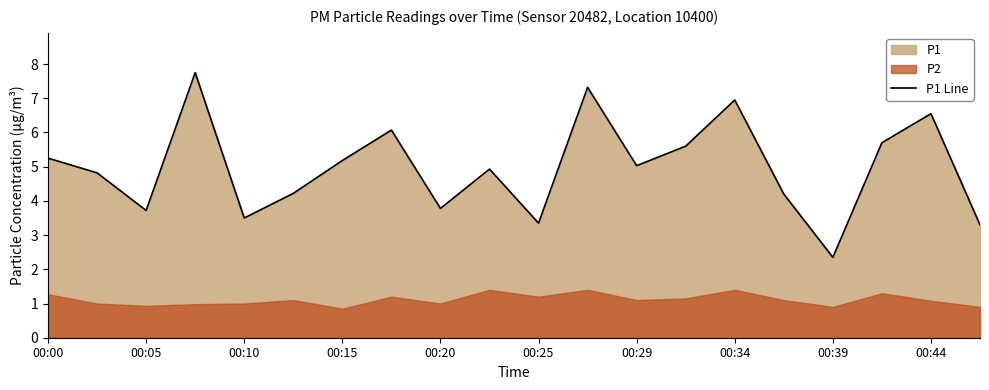

The P1 Line series shows 3.5 at 00:10. True or false?

True